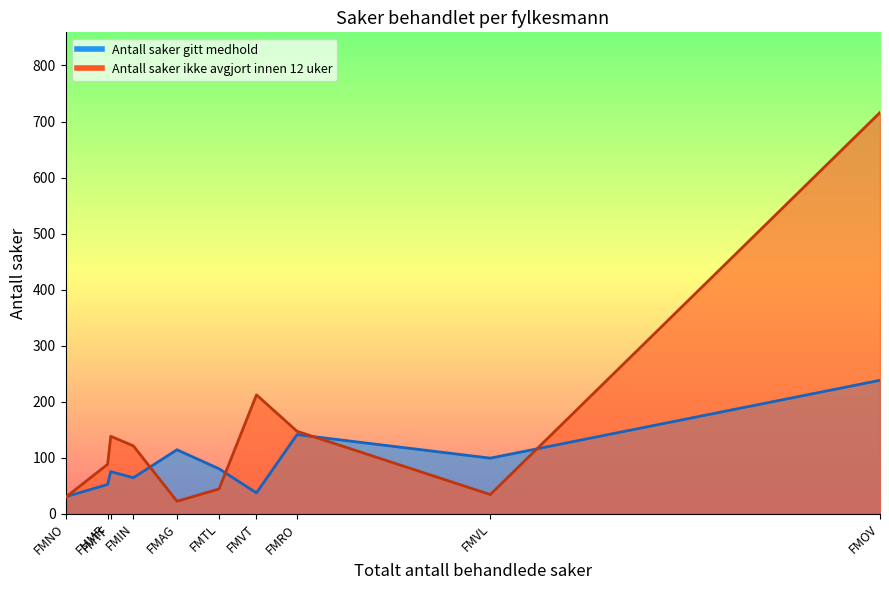

Is it true that Antall saker gitt medhold equals 43 at FMNO?

False